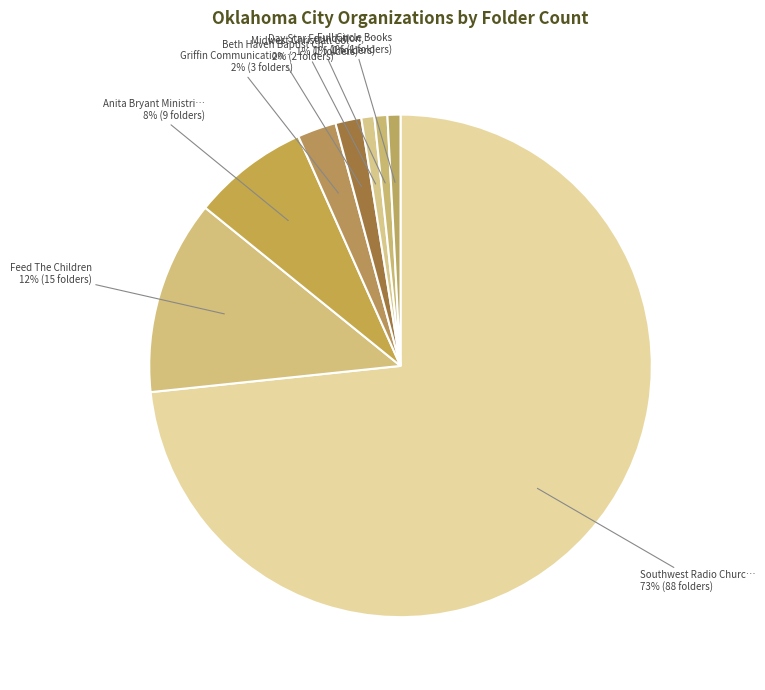

How many segments does this pie chart have?

8